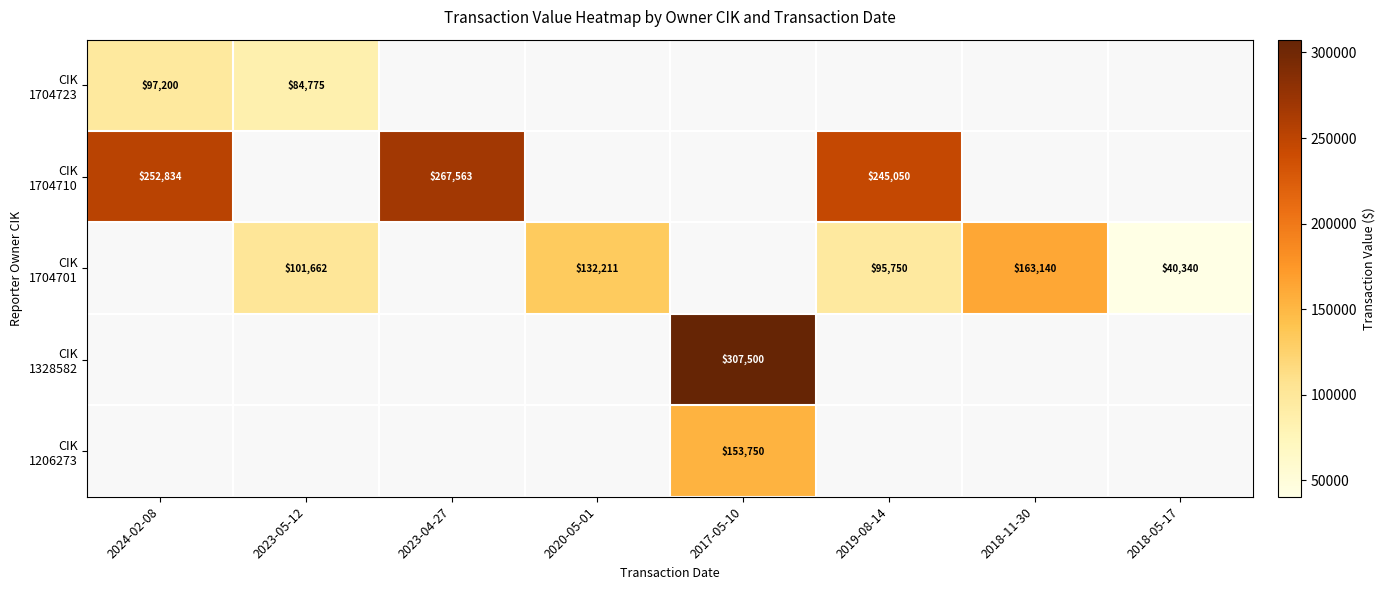

At how many categories does at least one series exceed 99871?

7